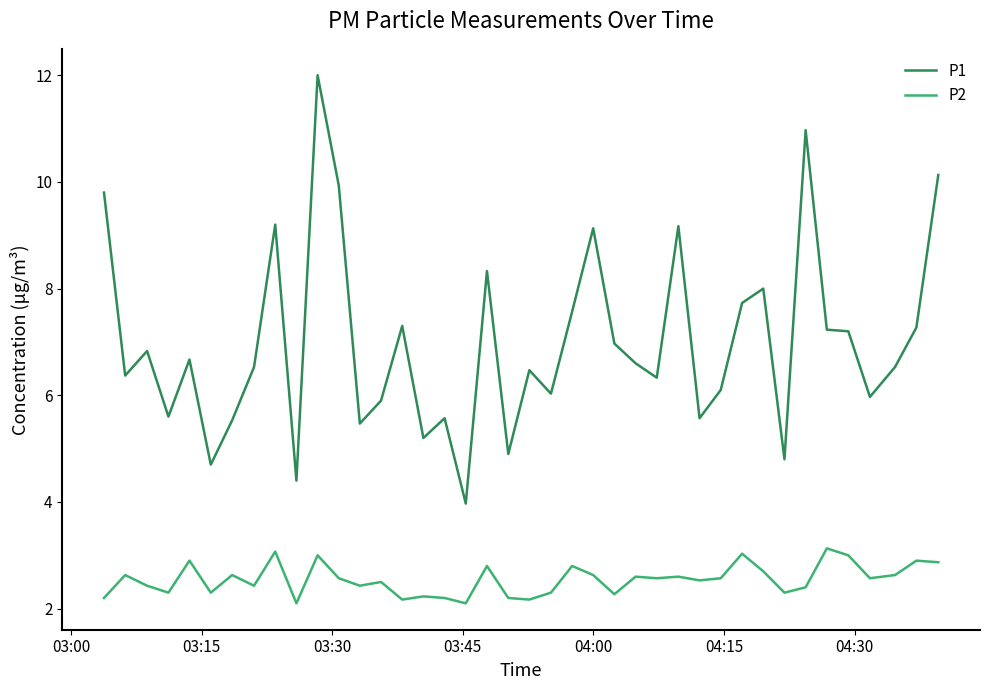

What is the difference between the maximum and minimum values in the P1 series?

8.0